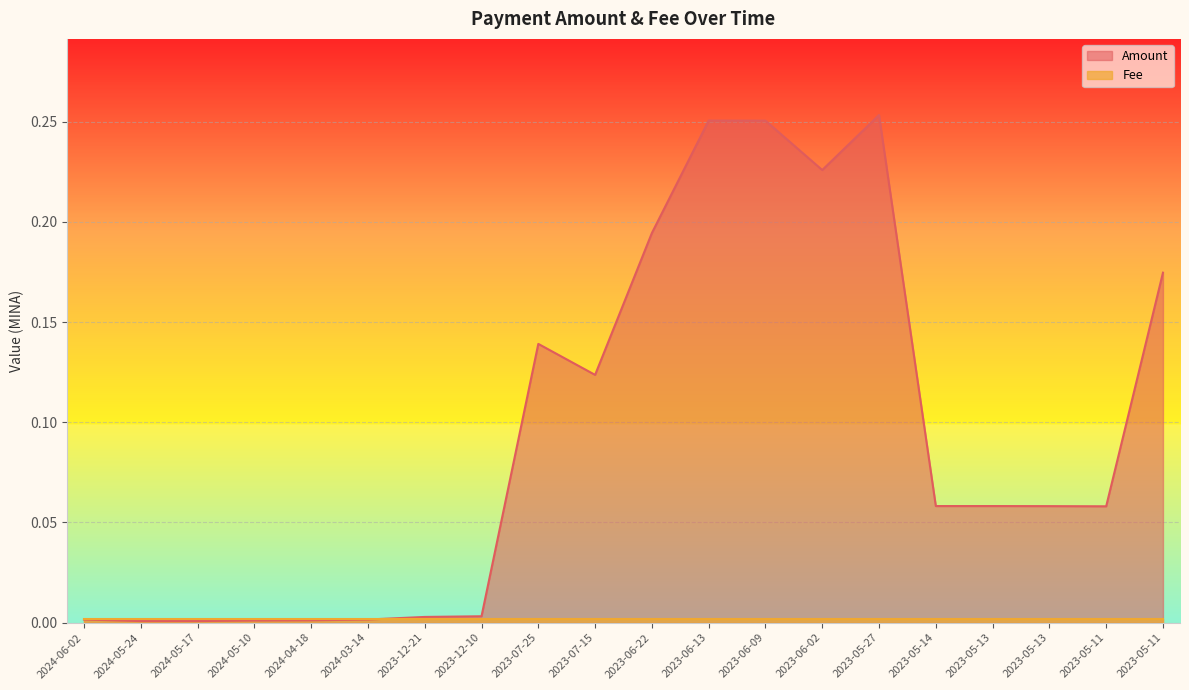

Reading right to left, list all the values displayed in this chart.

2023-05-11=0.2	2023-05-11=0.1	2023-05-13=0.1	2023-05-13=0.1	2023-05-14=0.1	2023-05-27=0.3	2023-06-02=0.2	2023-06-09=0.3	2023-06-13=0.3	2023-06-22=0.2	2023-07-15=0.1	2023-07-25=0.1	2023-12-10=0.0	2023-12-21=0.0	2024-03-14=0.0	2024-04-18=0.0	2024-05-10=0.0	2024-05-17=0.0	2024-05-24=0.0	2024-06-02=0.0